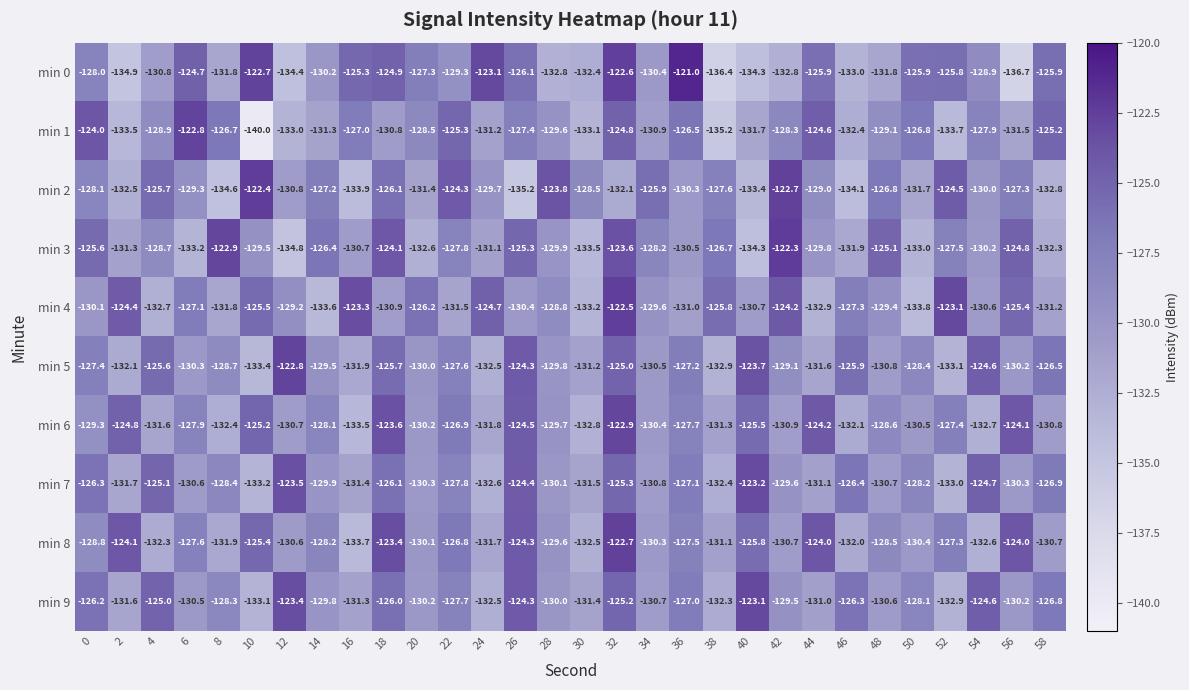

What is the sum of the min 8 values at 42 and 0?

-259.5